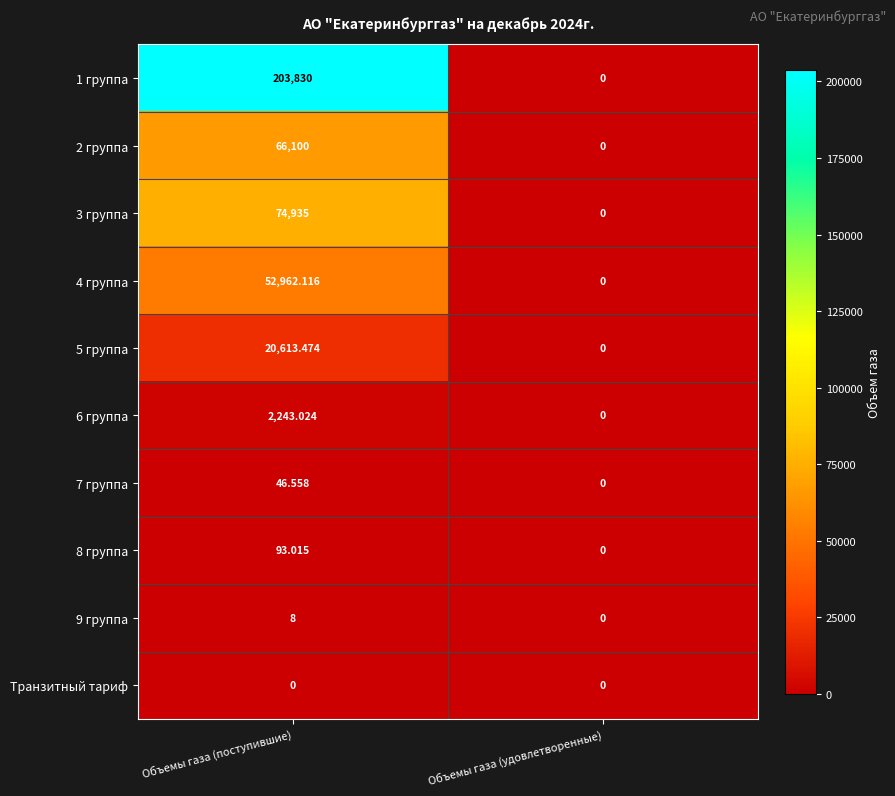

At which label does 7 группа first exceed 46?

Объемы газа (поступившие)